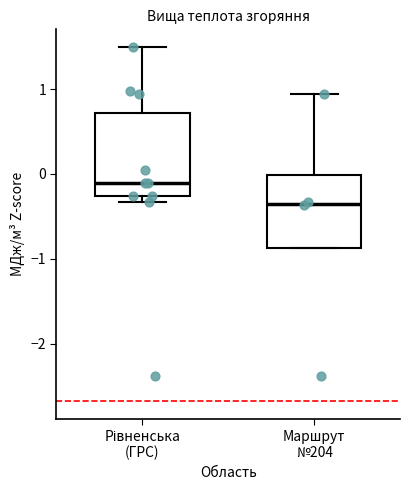

Reading left to right, read every box against the y-axis: the position of its median line, the range the box covers, and the ends of its whiskers. The values are not printed on the chart, so give them approximately, as read against the axis.

Рівненська (ГРС): median -0.1, box -0.3 to 0.7, whiskers -0.3 (just below the box's lower edge) to 1.5
Маршрут №204: median -0.4, box -0.9 to 0.0, whiskers -0.9 to 0.9